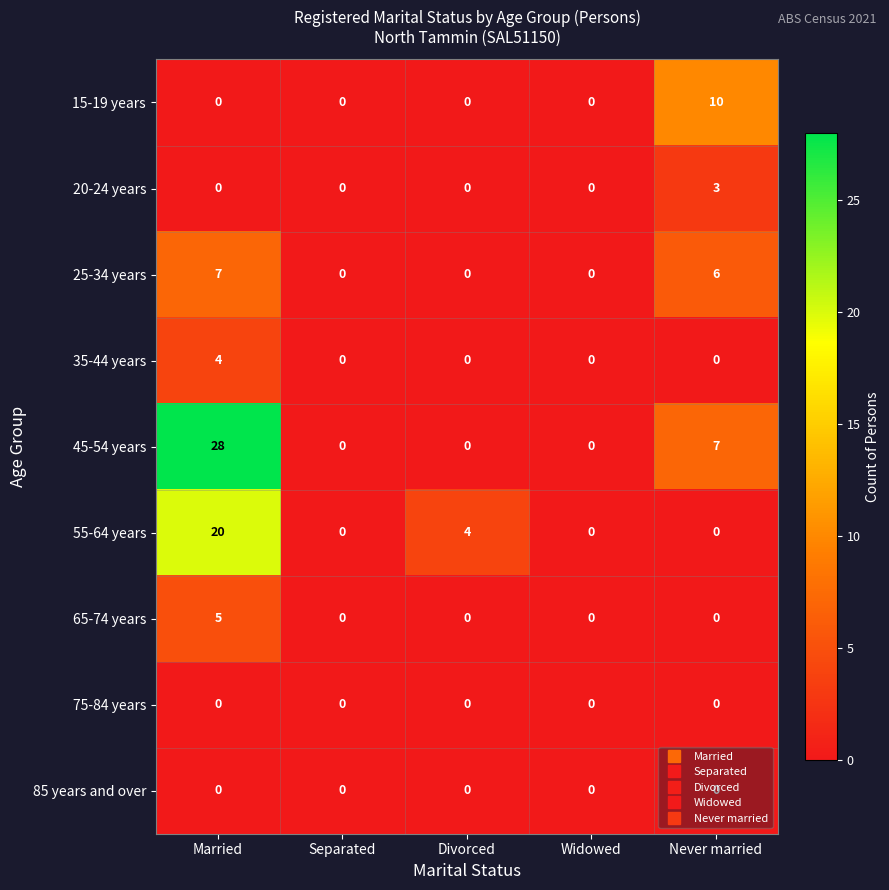

What is the difference between the highest and lowest values at Divorced?

4